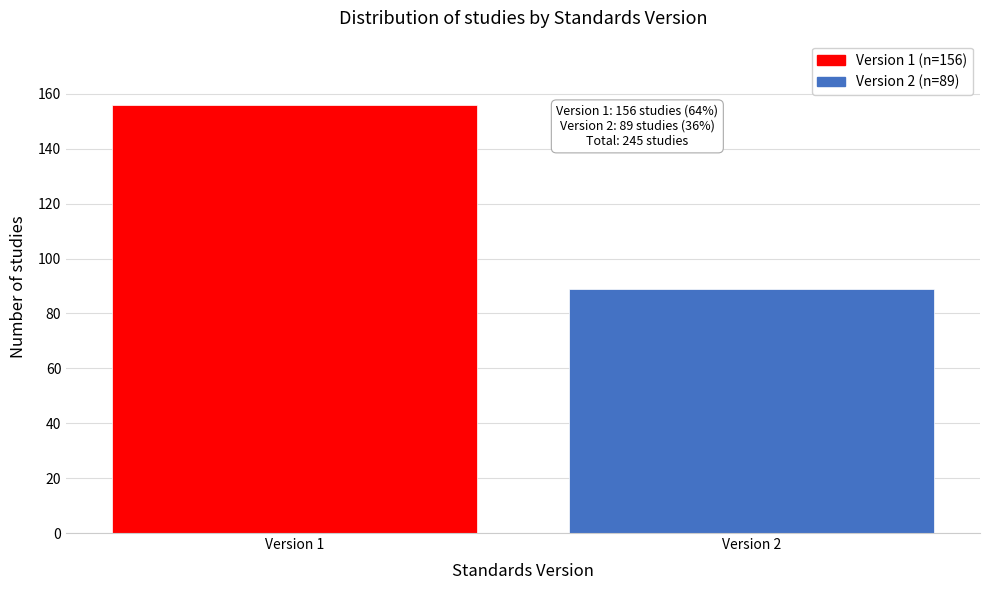

Reading left to right, extract all data points from this chart.

Version 1=156	Version 2=89